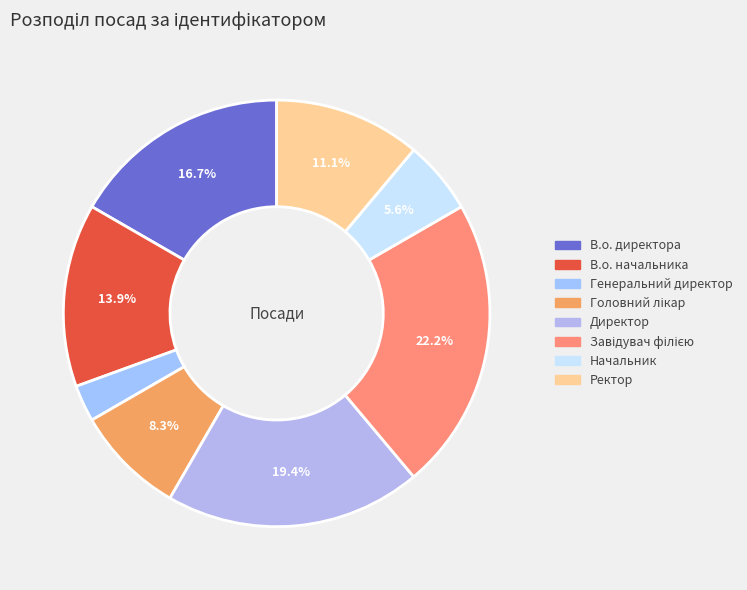

What percentage is NOT represented by В.о. директора?

83.3%